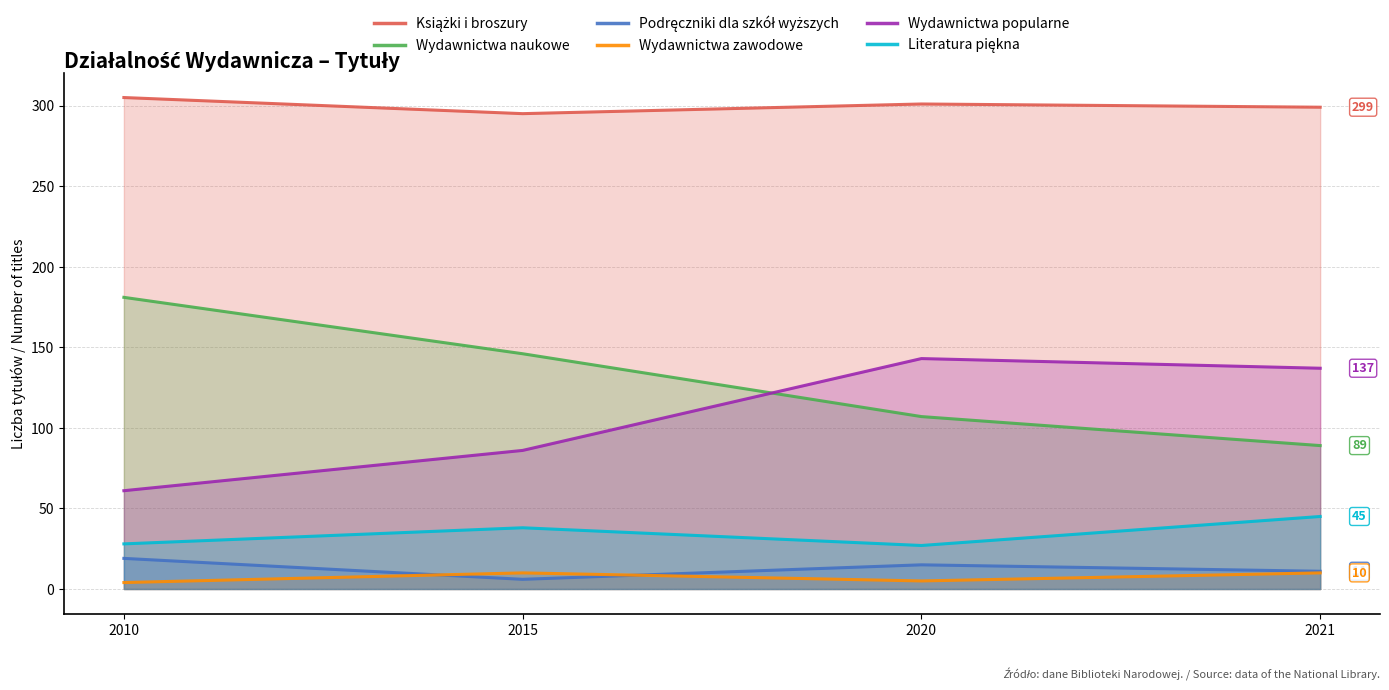

What is the average value of the Literatura piękna series?

34